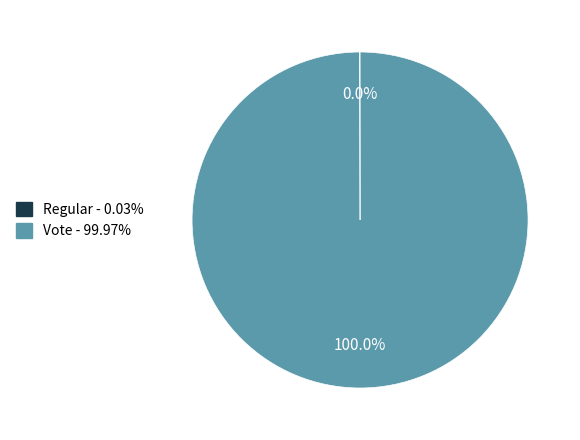

Is there a majority slice in this chart?

Yes